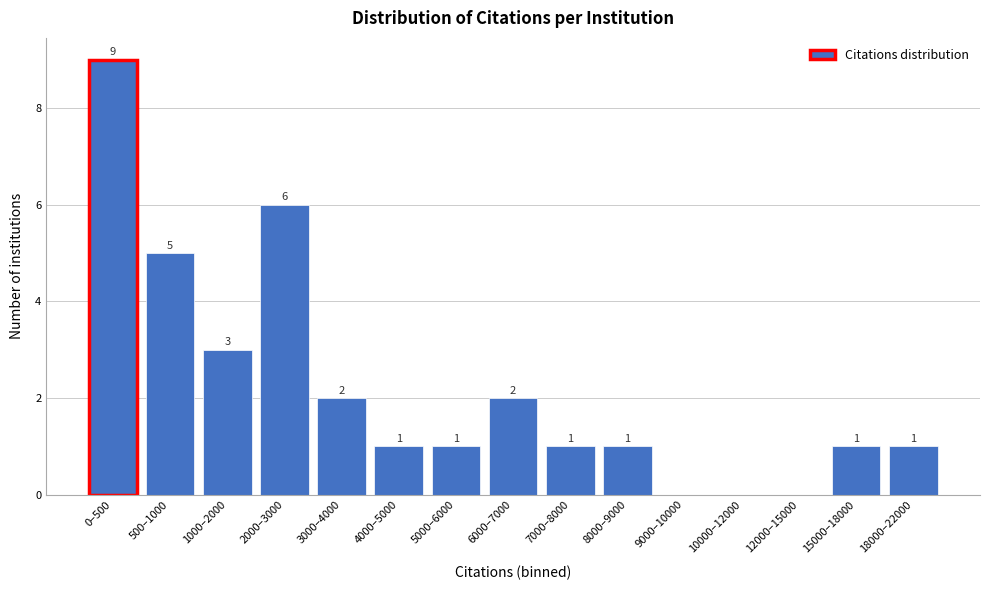

Reading left to right, what are all the values shown in this chart?

0–500=9	500–1000=5	1000–2000=3	2000–3000=6	3000–4000=2	4000–5000=1	5000–6000=1	6000–7000=2	7000–8000=1	8000–9000=1	9000–10000=0	10000–12000=0	12000–15000=0	15000–18000=1	18000–22000=1